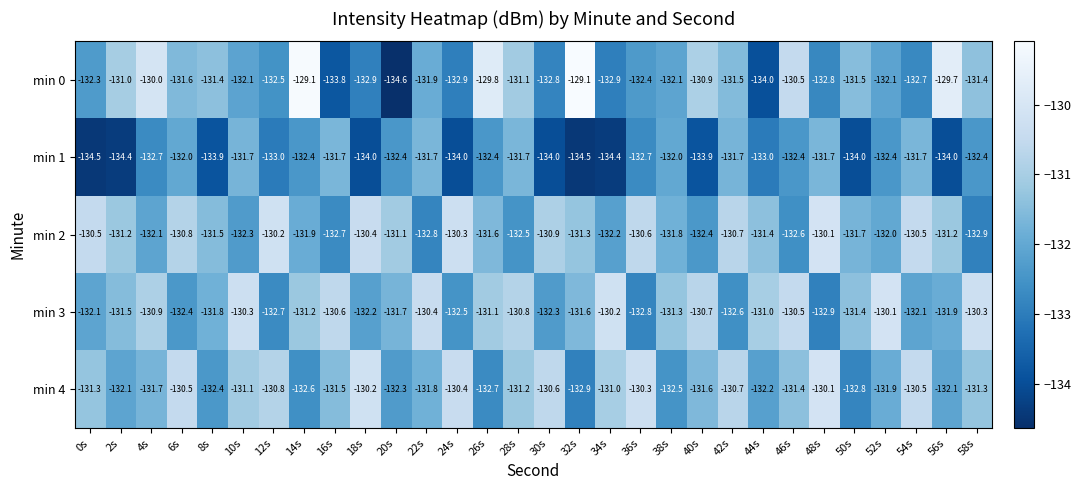

What is the difference between the highest and lowest values at 36s?

2.5